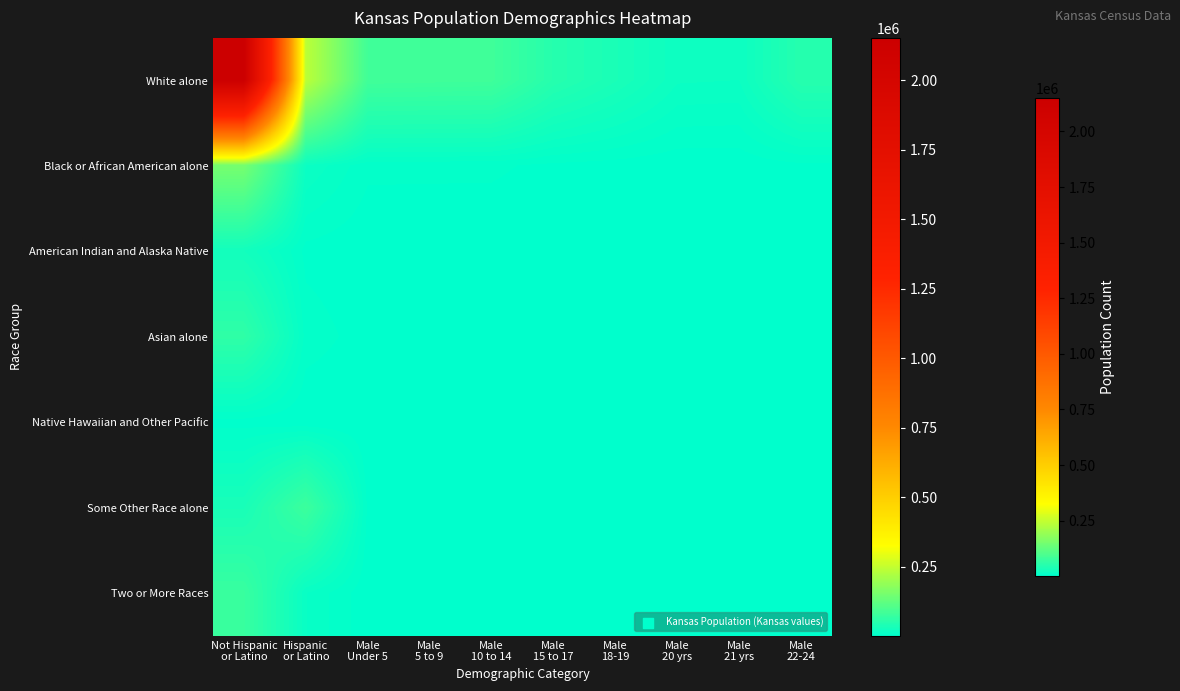

Which series has the largest total across all categories?

White alone